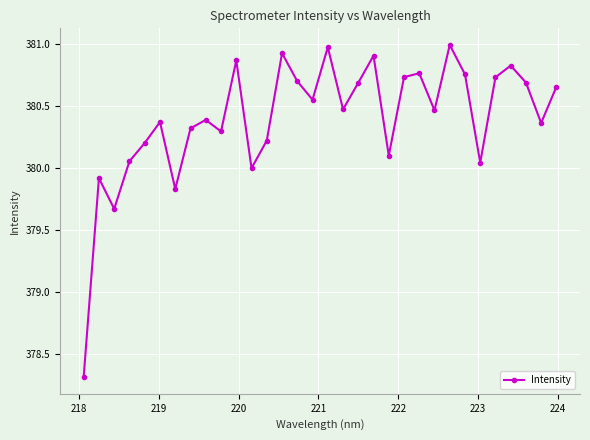

What is the difference between the maximum and second lowest values?

1.3